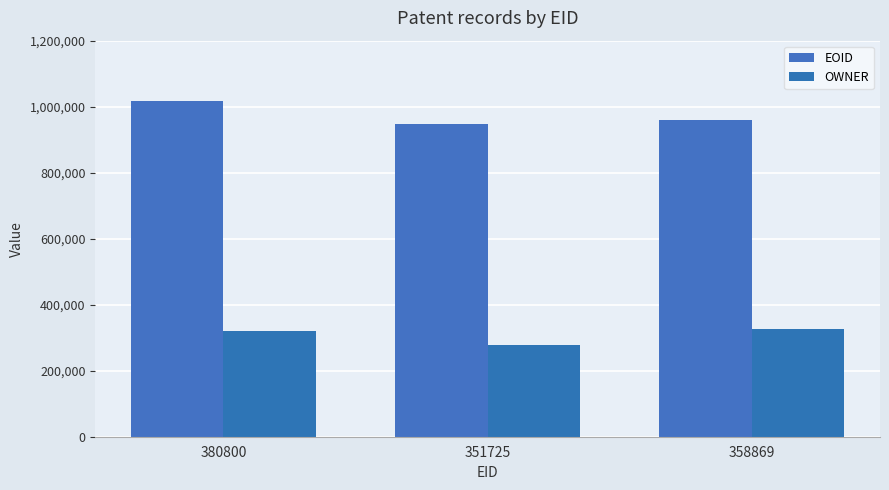

What is the difference between the OWNER values at 358869 and 351725?

46363